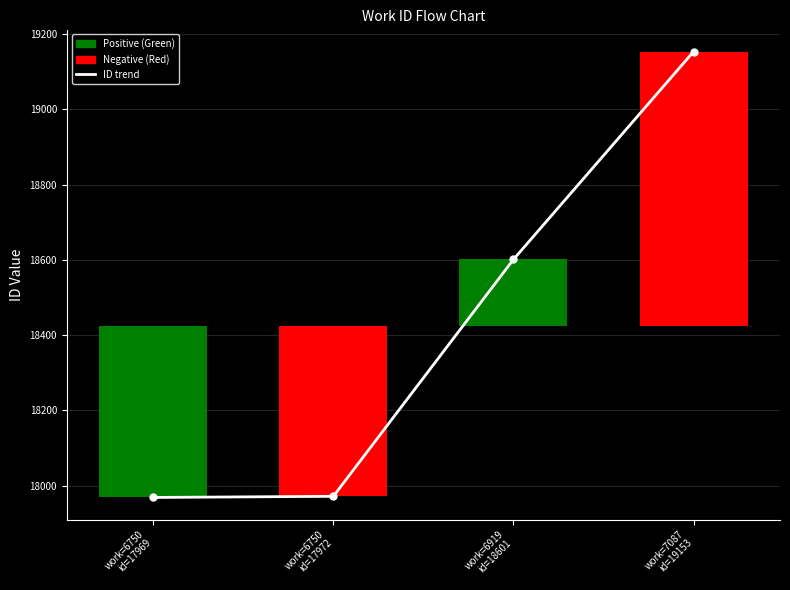

Rank the categories by value from lowest to highest.

work=6750
id=17969, work=6750
id=17972, work=6919
id=18601, work=7087
id=19153